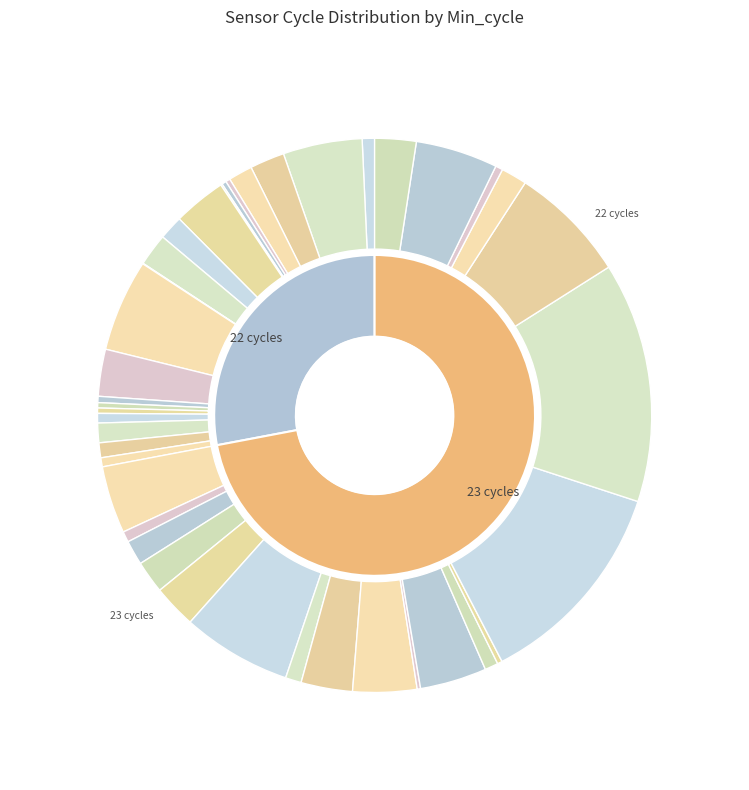

Is 23 the majority of the pie?

No